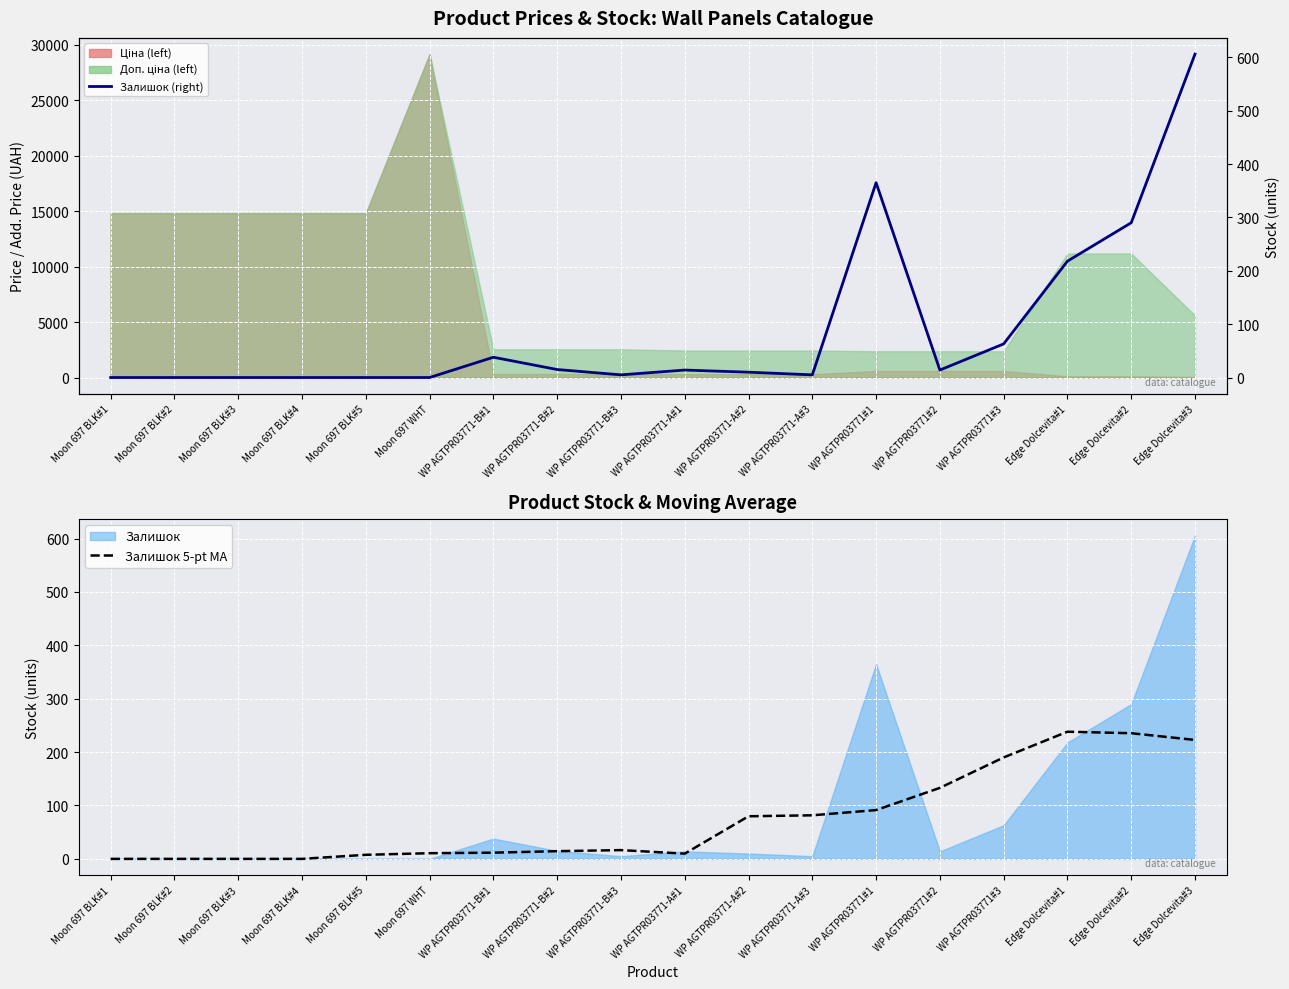

How many positive values does the Залишок series have?

12